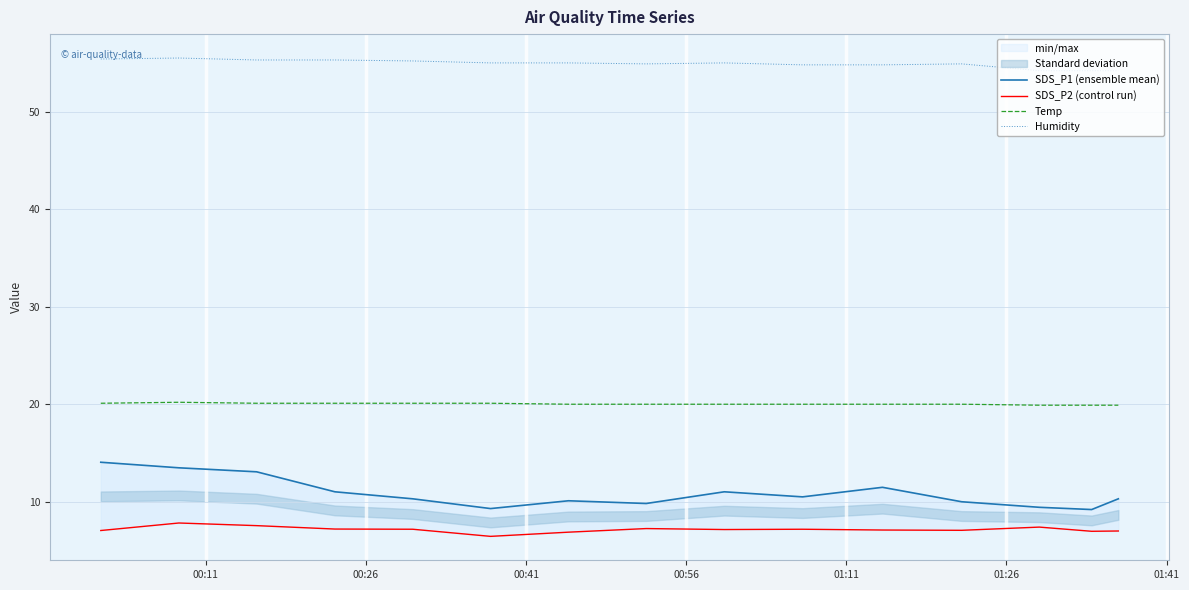

What is the minimum value for Humidity?

54.2